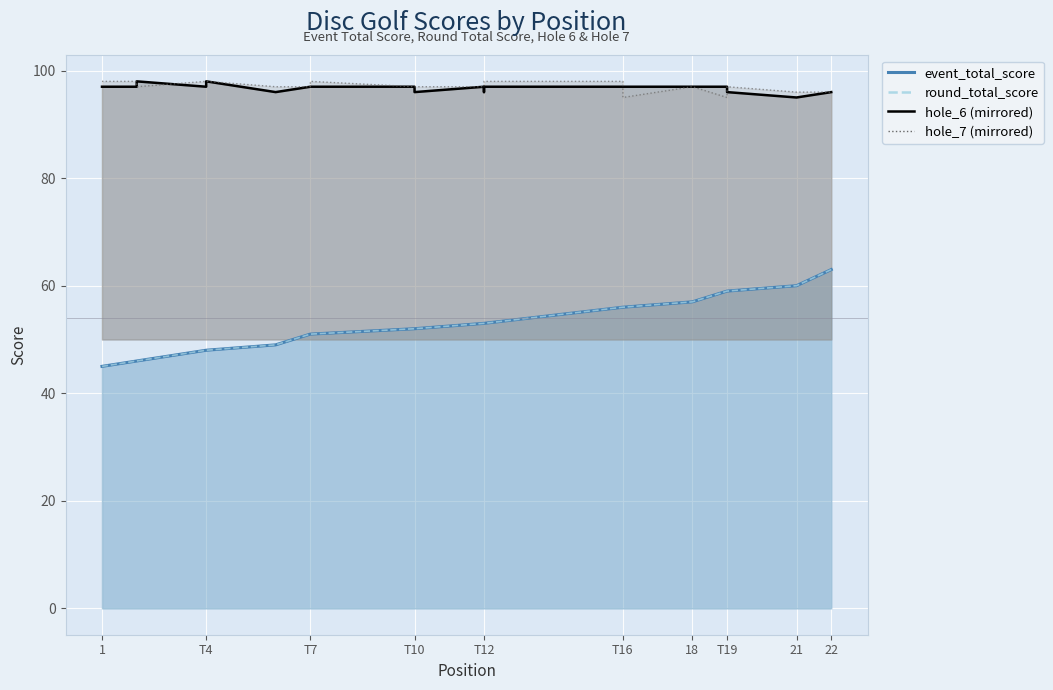

What is the approximate value of hole_6 at T4?

97